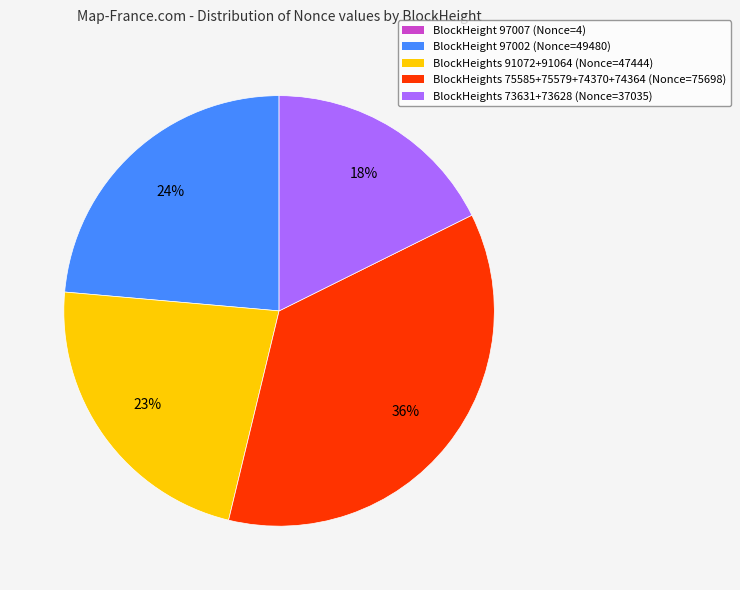

Which slice is the largest?

BlockHeights 75585+75579+74370+74364 (Nonce=75698)